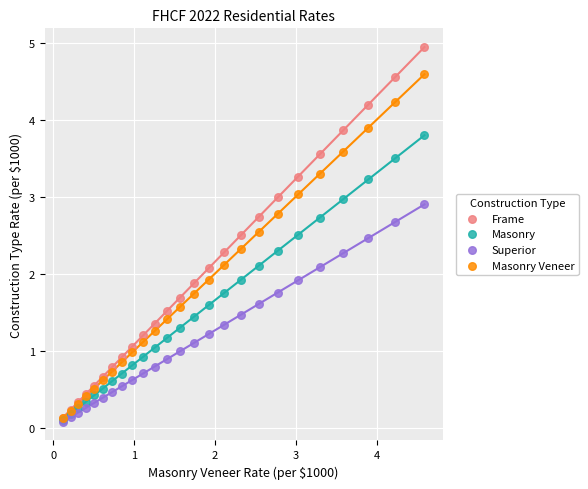

Which series has the largest Y range (max minus min)?

Frame